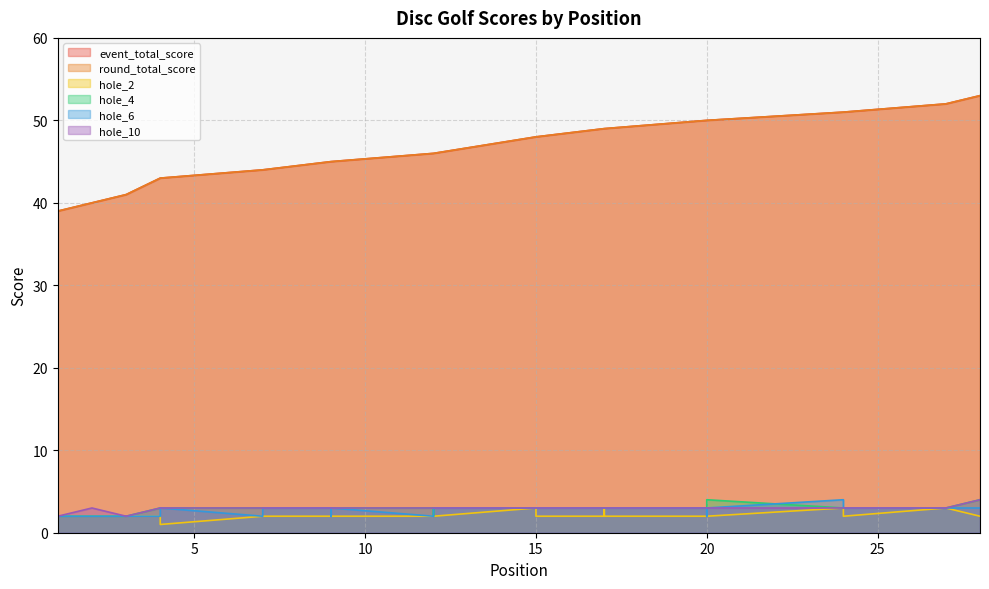

Where is hole_4 nearest to the value 3?

4